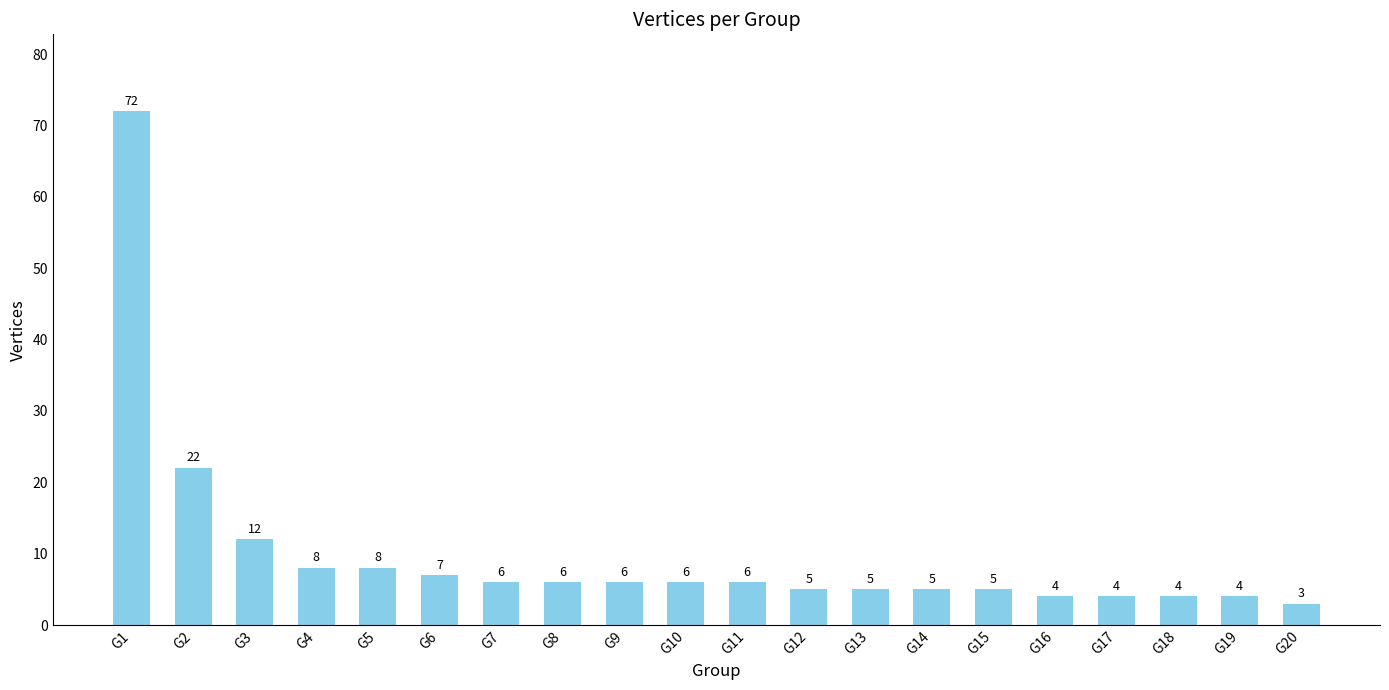

Between G1 and G20, which is larger?

G1